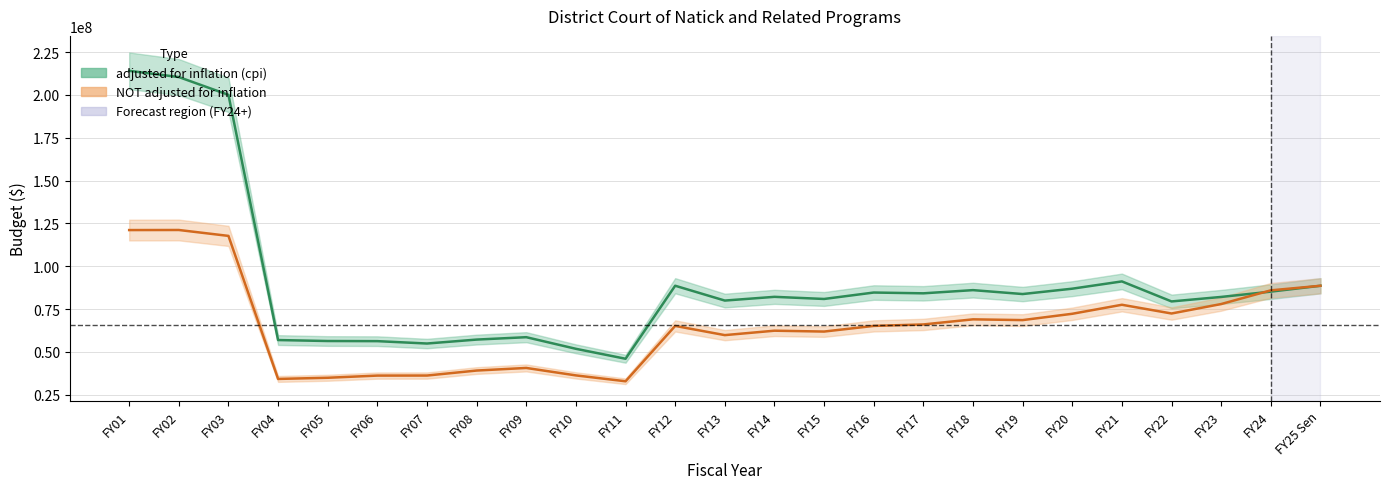

How many data points in adjusted for inflation (cpi) are less than 82164861?

12